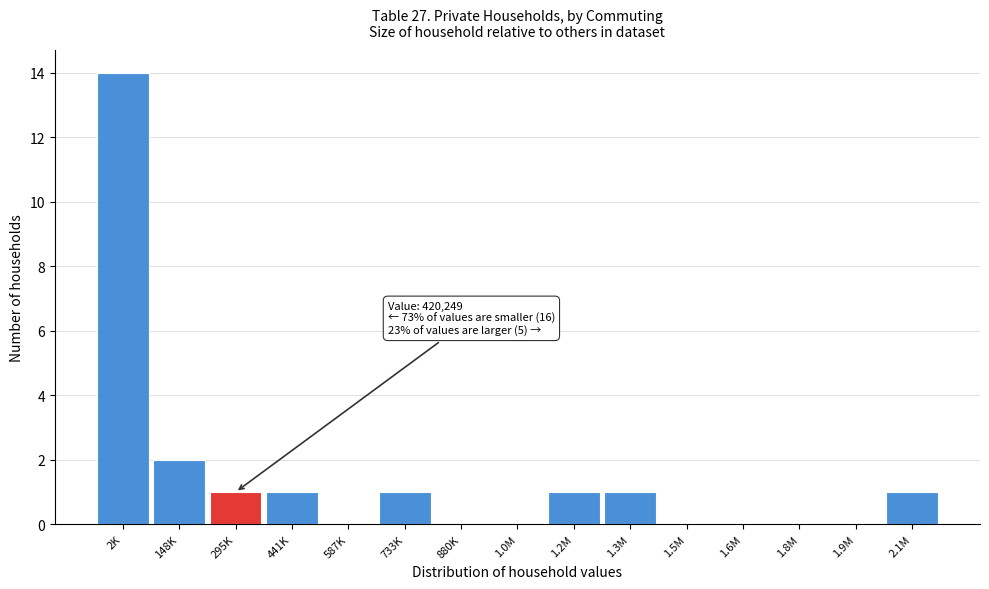

Reading left to right, transcribe all the data shown in this chart.

2K=14	148K=2	295K=1	441K=1	587K=0	733K=1	880K=0	1.0M=0	1.2M=1	1.3M=1	1.5M=0	1.6M=0	1.8M=0	1.9M=0	2.1M=1